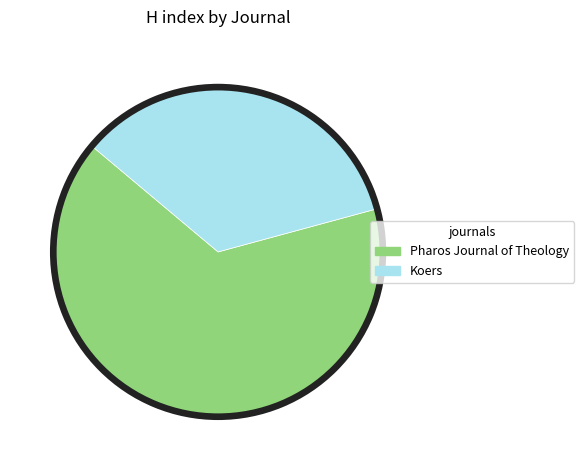

Is there any slice that represents more than half of the pie?

Yes